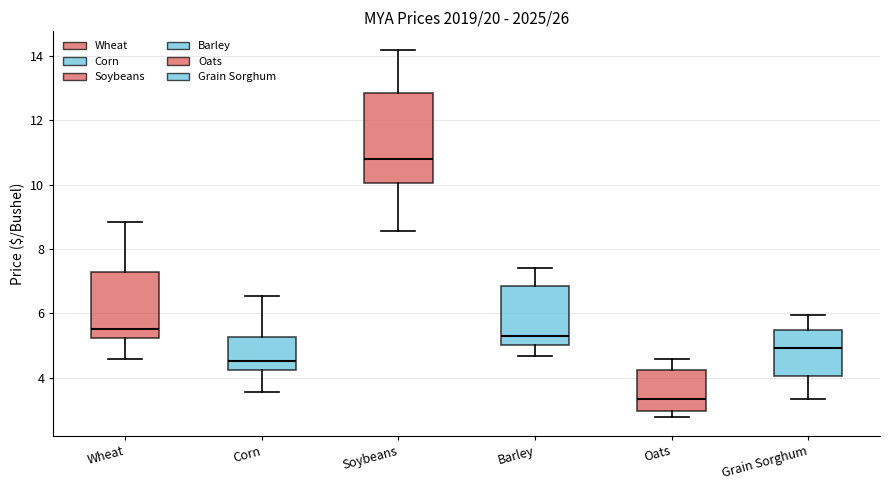

Where does the median line of the box for Grain Sorghum sit on the y-axis? The values are not printed on the chart, so give them approximately, as read against the axis.

5.0